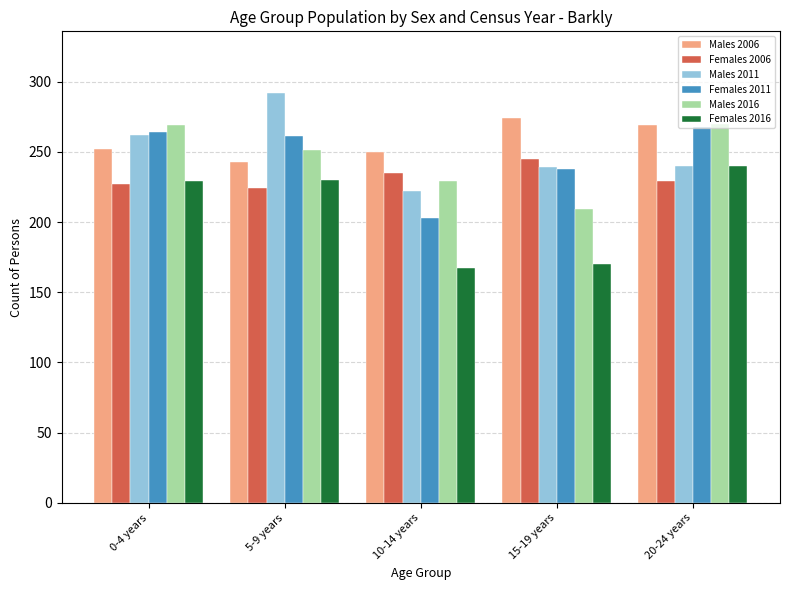

What is the label of the 3rd bar from the left?

10-14 years